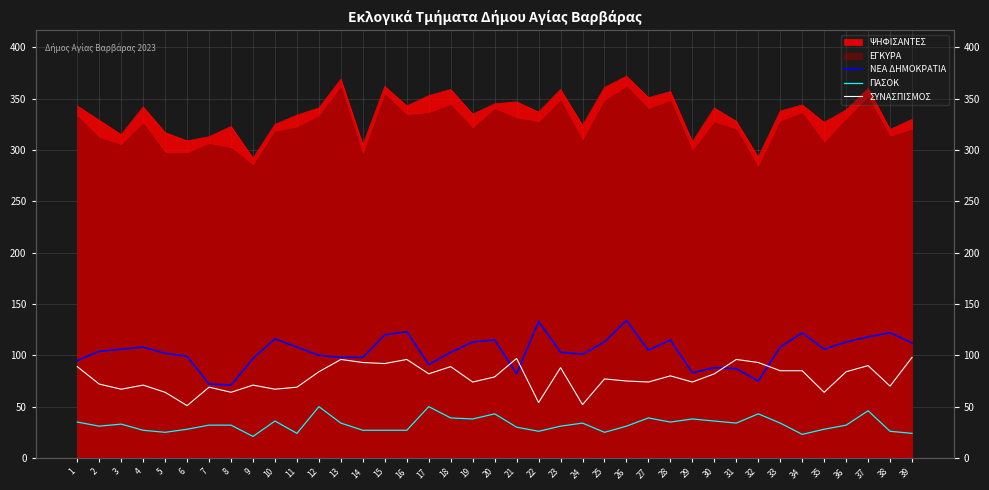

The value of ΣΥΝΑΣΠΙΣΜΟΣ at 4 is 15. True or false?

False